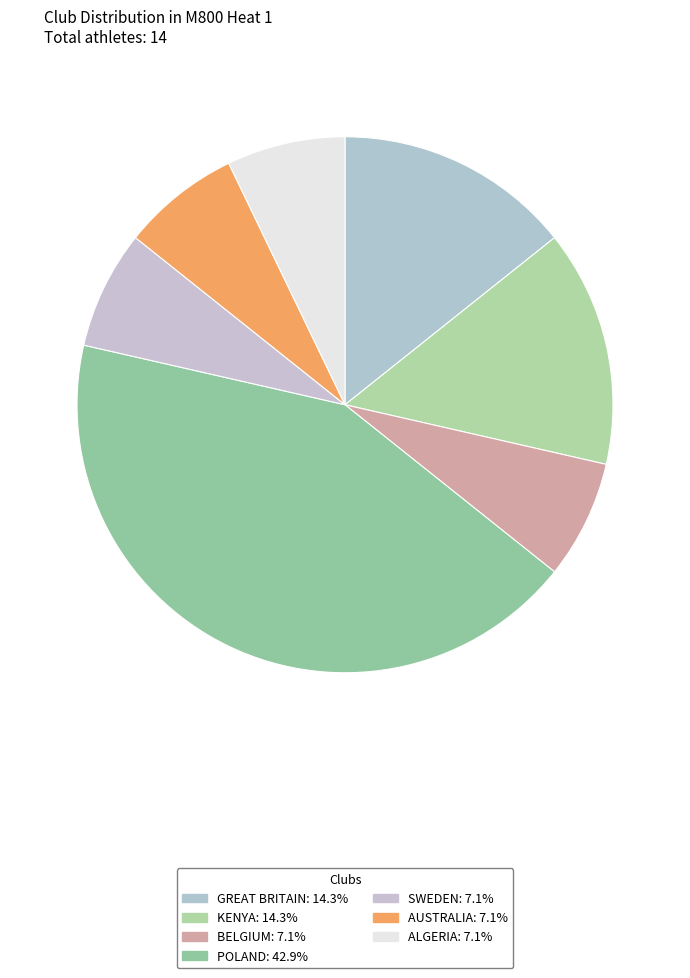

How many slices are in this pie chart?

7